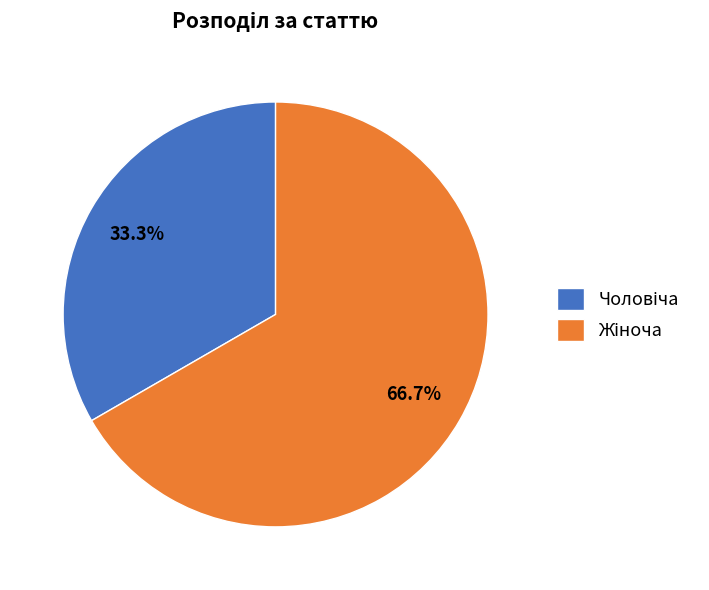

How many segments does this pie chart have?

2